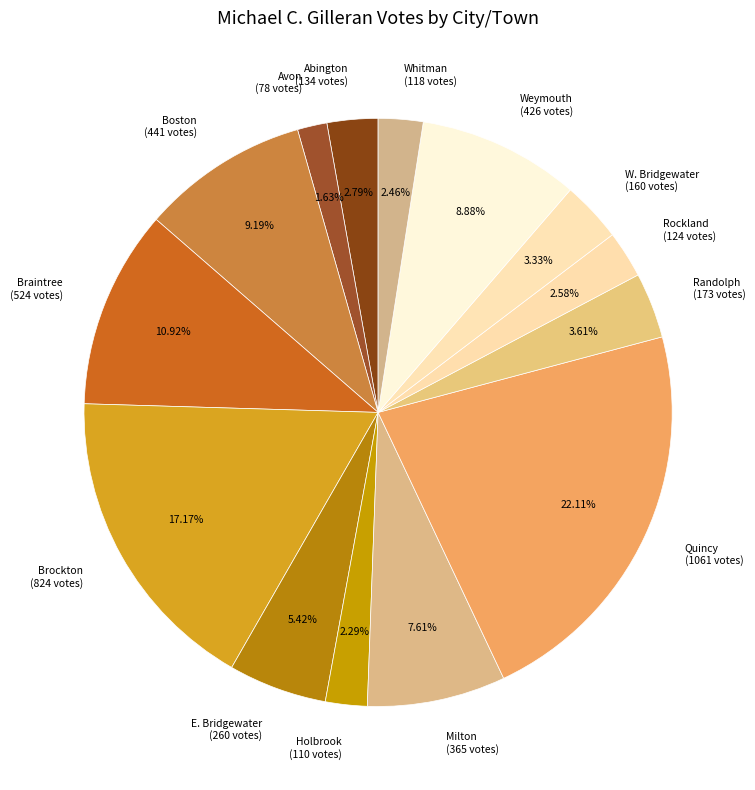

How many slices are in this pie chart?

14